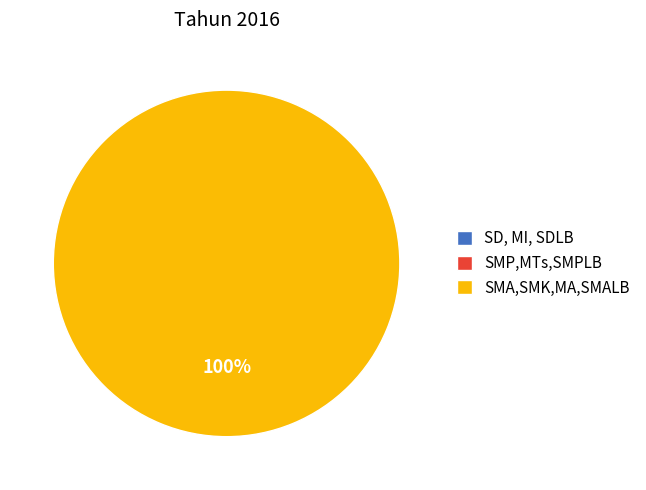

Count the number of slices in the pie.

3